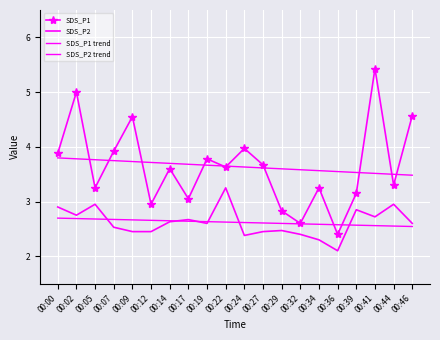

True or false: SDS_P1 trend has more than 1 interior local peaks.

False